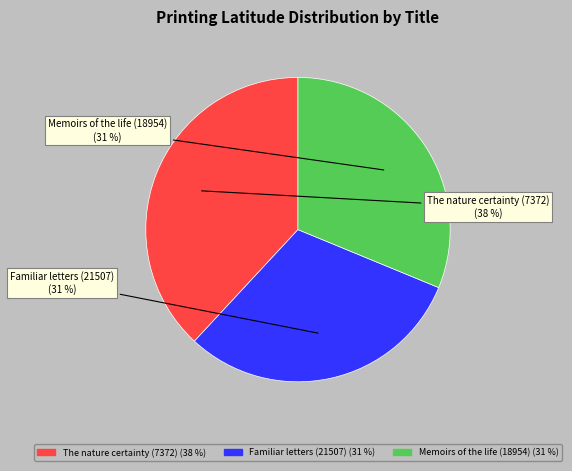

To the nearest percent, what is the difference between the largest and smallest slice percentages?

7%